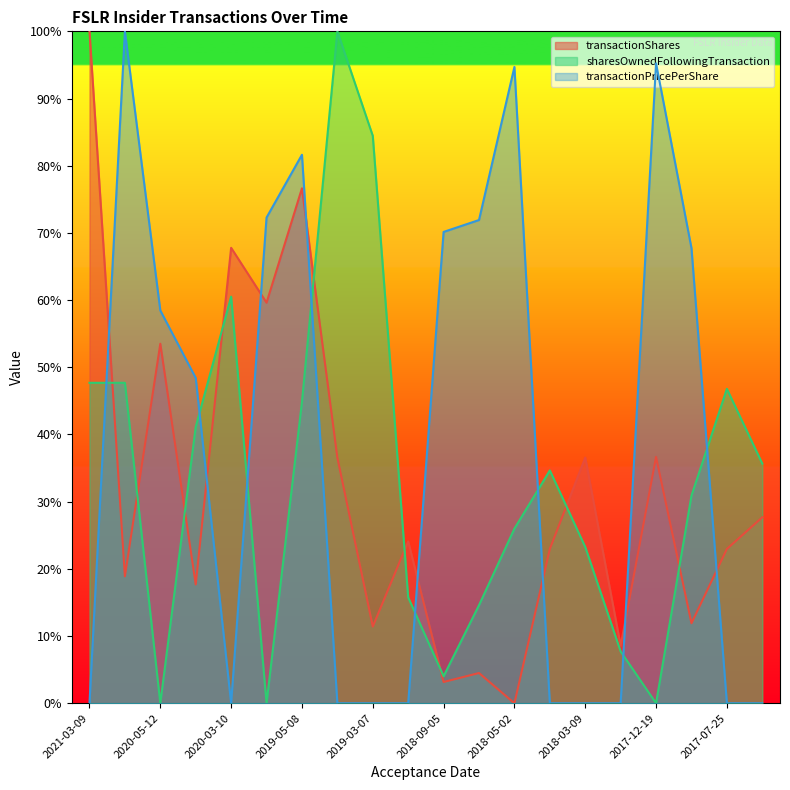

What is the spread (max minus min) of values at 2018-05-02?

94.7